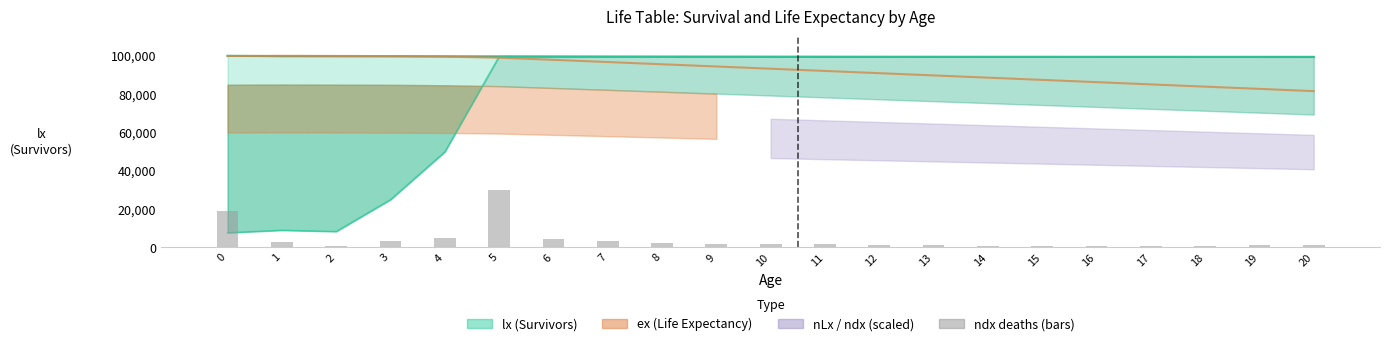

Does the chart contain any negative values?

No